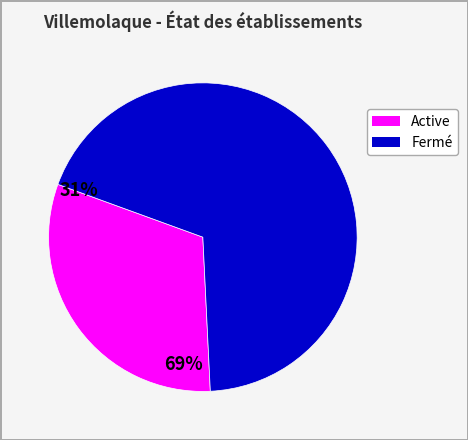

Is there a majority slice in this chart?

Yes